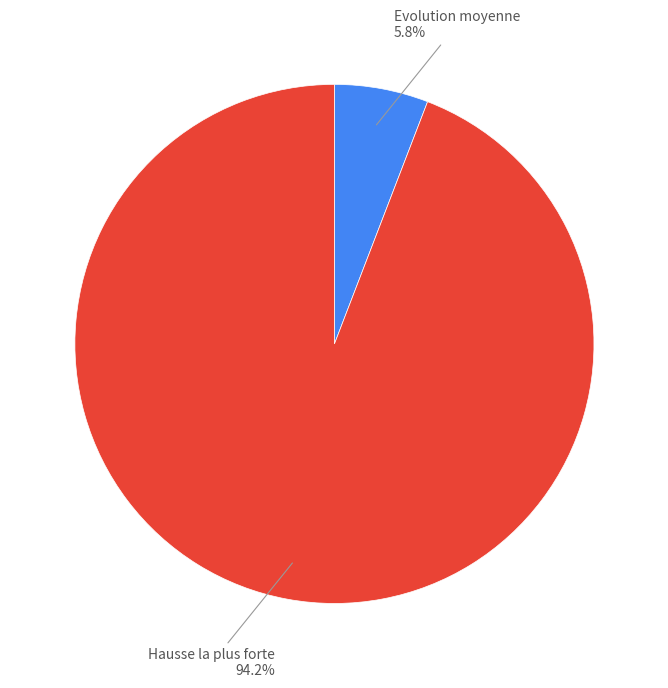

Is there any slice that represents more than half of the pie?

Yes